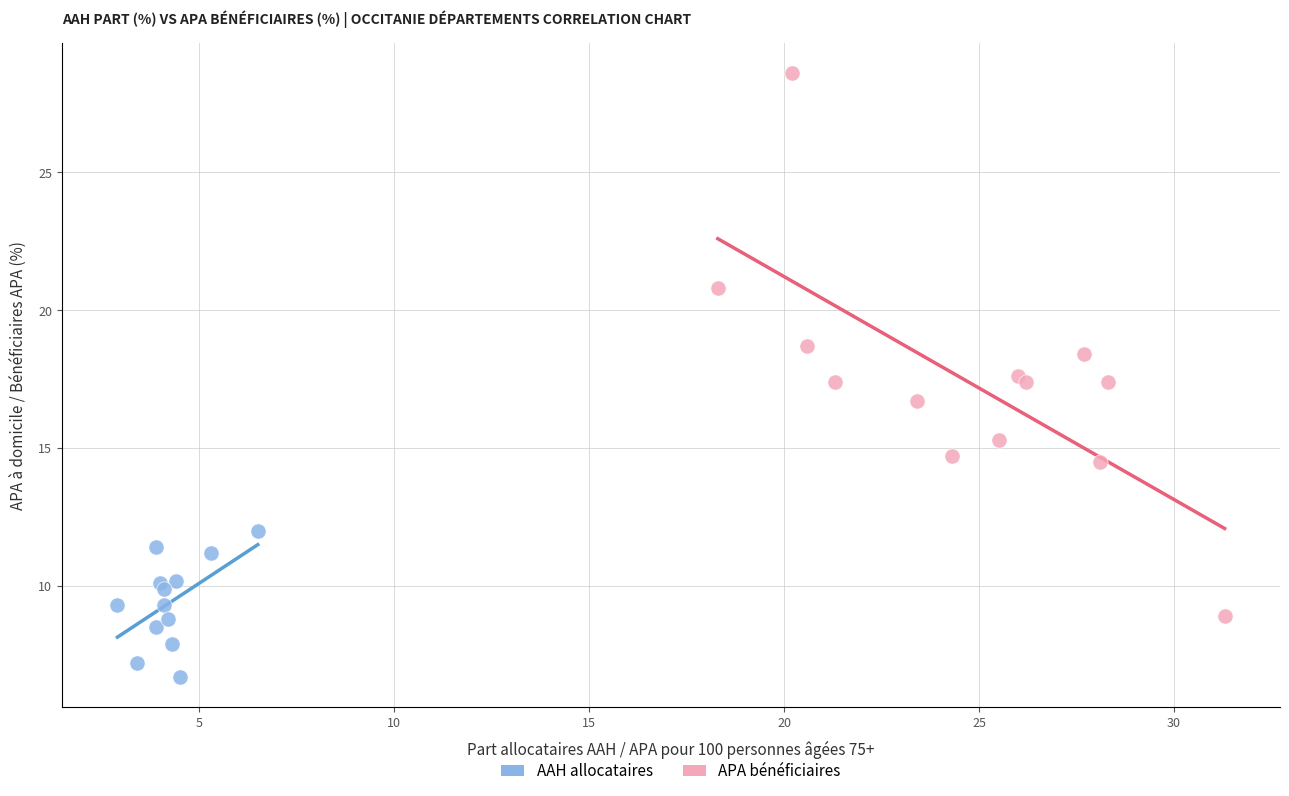

Which series contains the highest Y value?

APA bénéficiaires